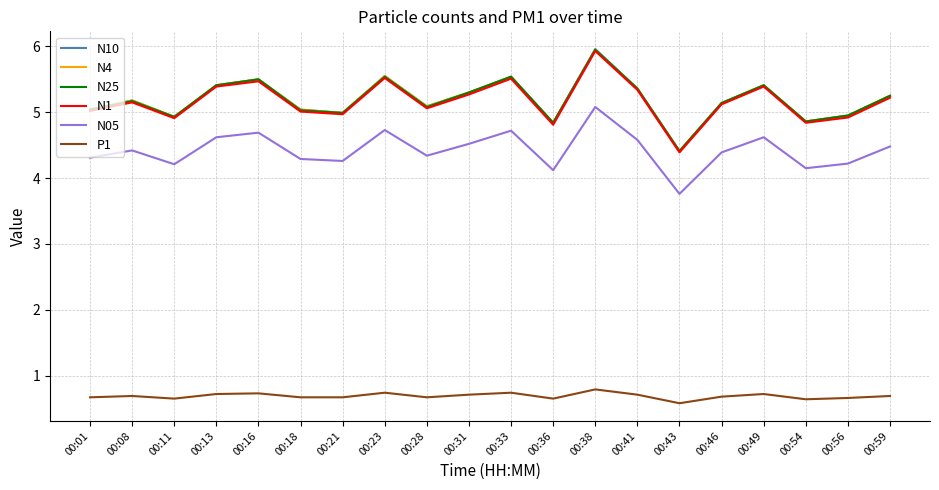

At which category is the sum across all series the highest?

00:38